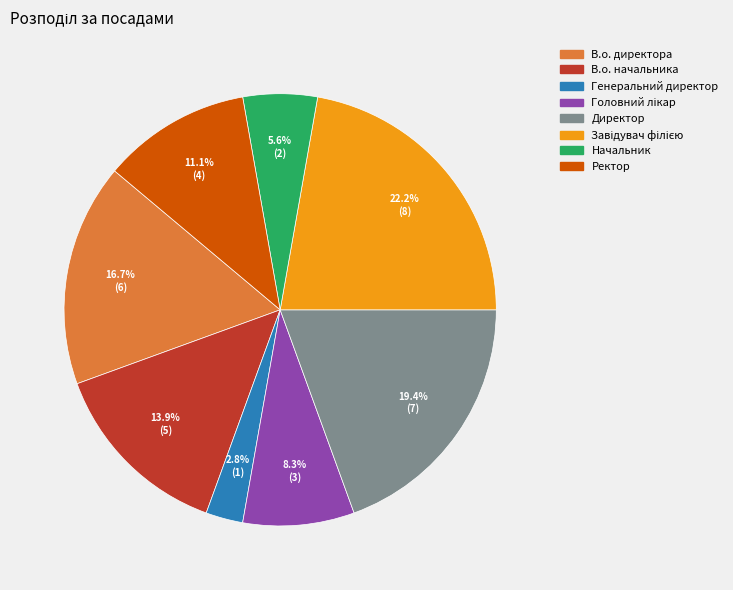

What percentage is the Начальник slice, to the nearest percent?

6%